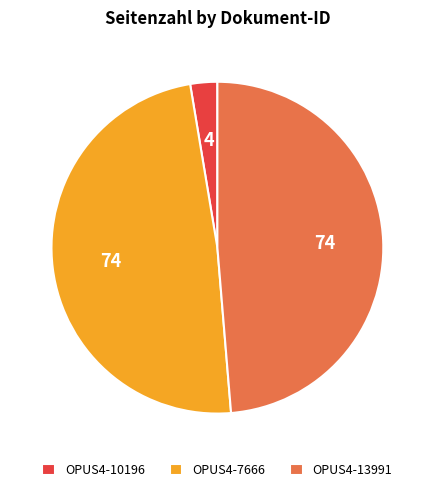

What is the ratio of the value at OPUS4-13991 to the value at OPUS4-10196?

18.5